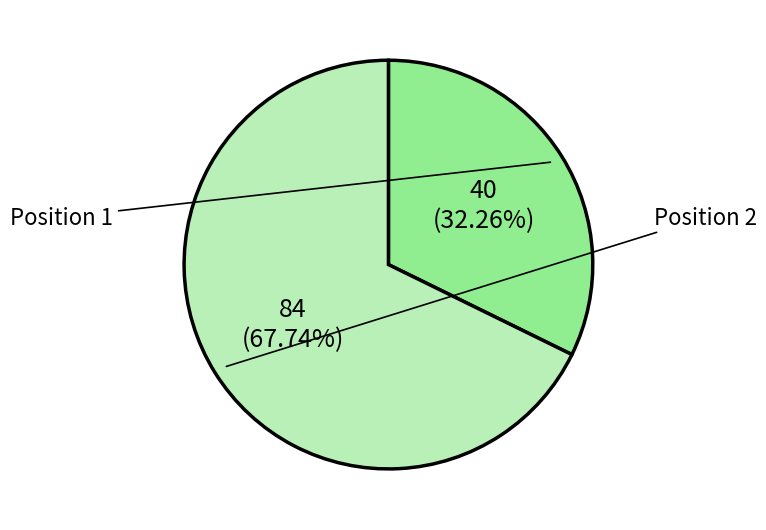

Is there any slice that represents more than half of the pie?

Yes